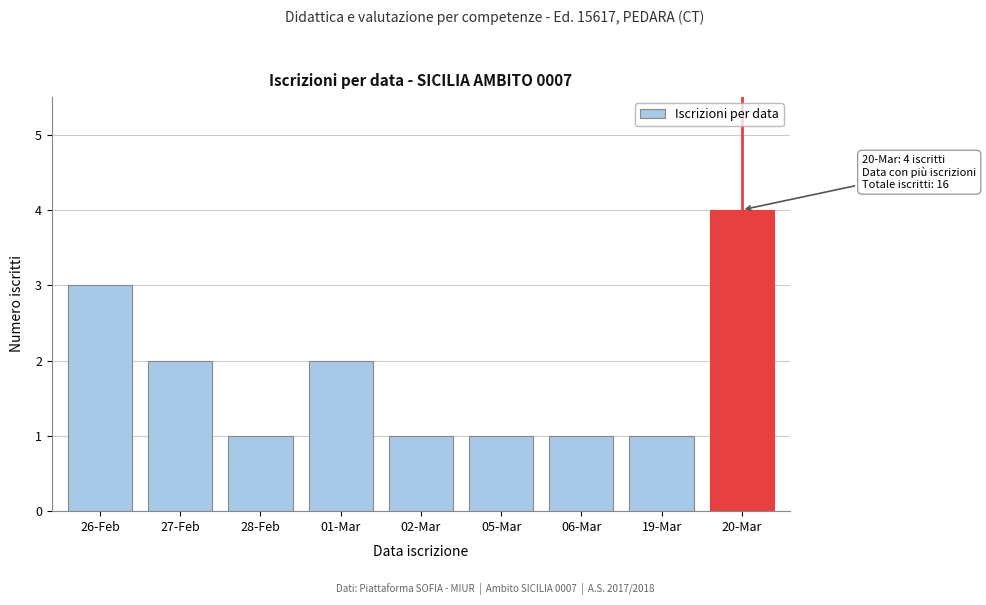

Reading left to right, extract all data points from this chart.

26-Feb=3	27-Feb=2	28-Feb=1	01-Mar=2	02-Mar=1	05-Mar=1	06-Mar=1	19-Mar=1	20-Mar=4